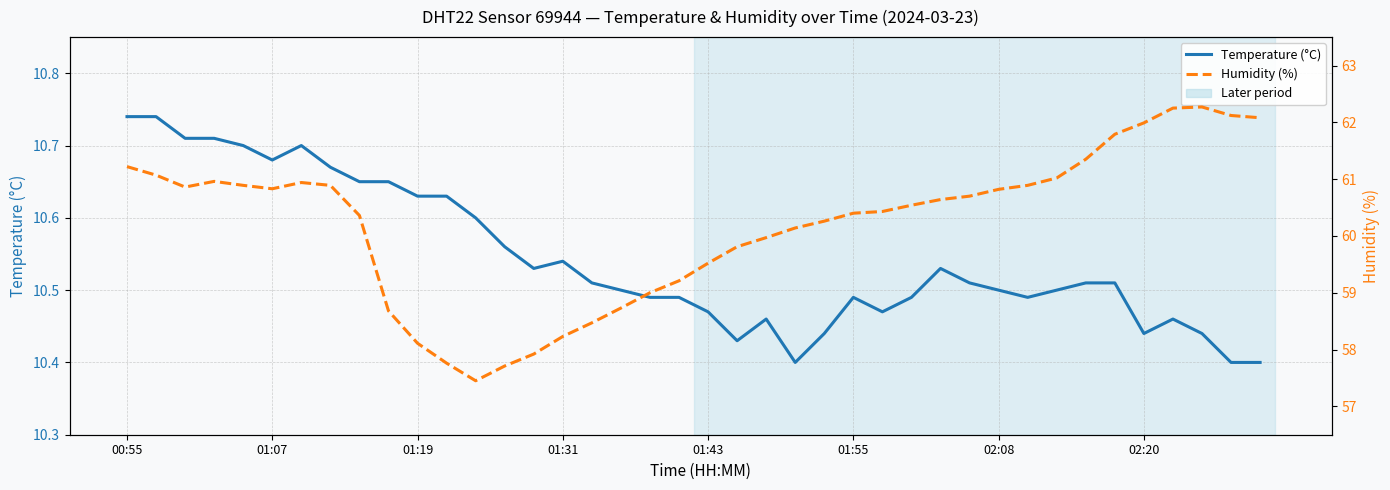

Where is Humidity (%) nearest to the value 59?

18